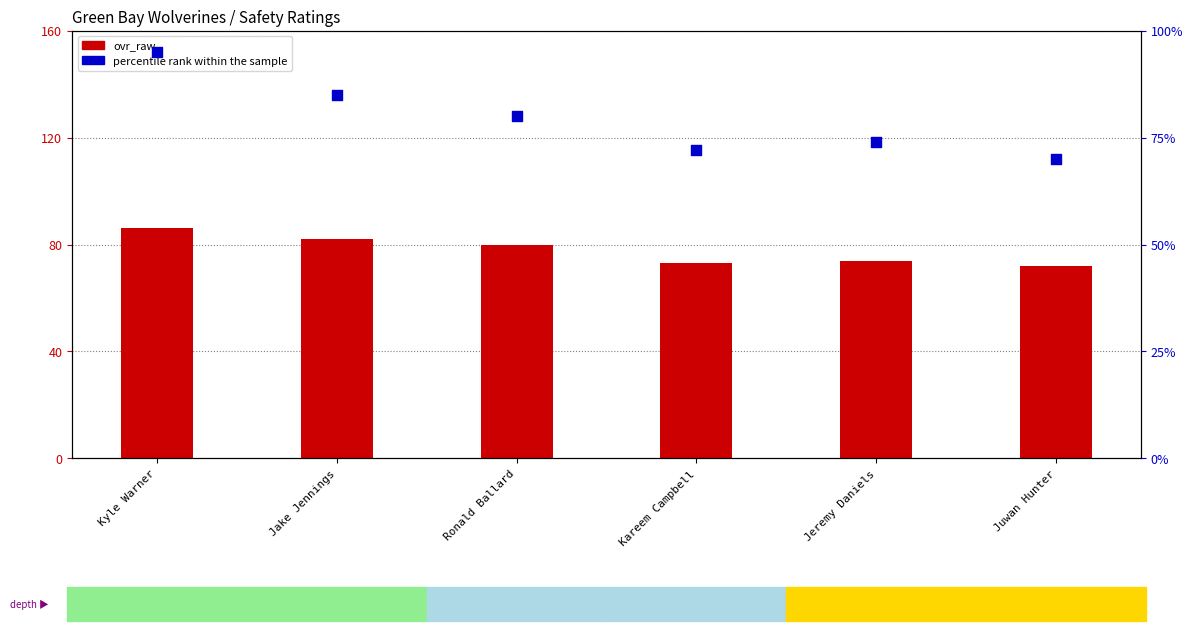

Is the value of ovr_raw at Kyle Warner greater than the value of percentile rank within sample at Juwan Hunter?

Yes